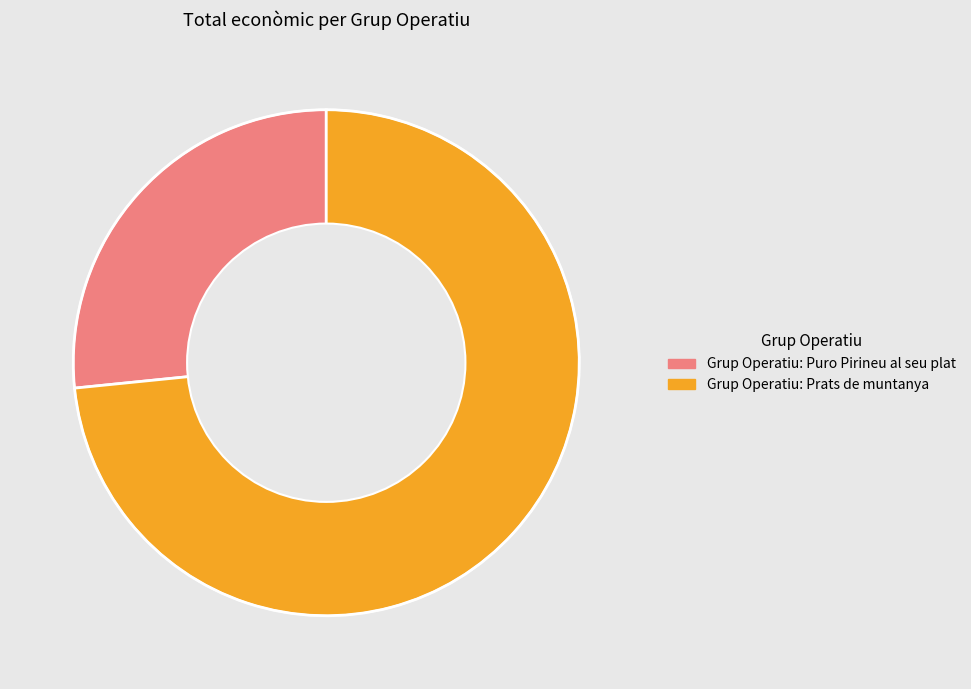

Combined, do Grup Operatiu: Puro Pirineu al seu plat and Grup Operatiu: Prats de muntanya account for over 50%?

Yes